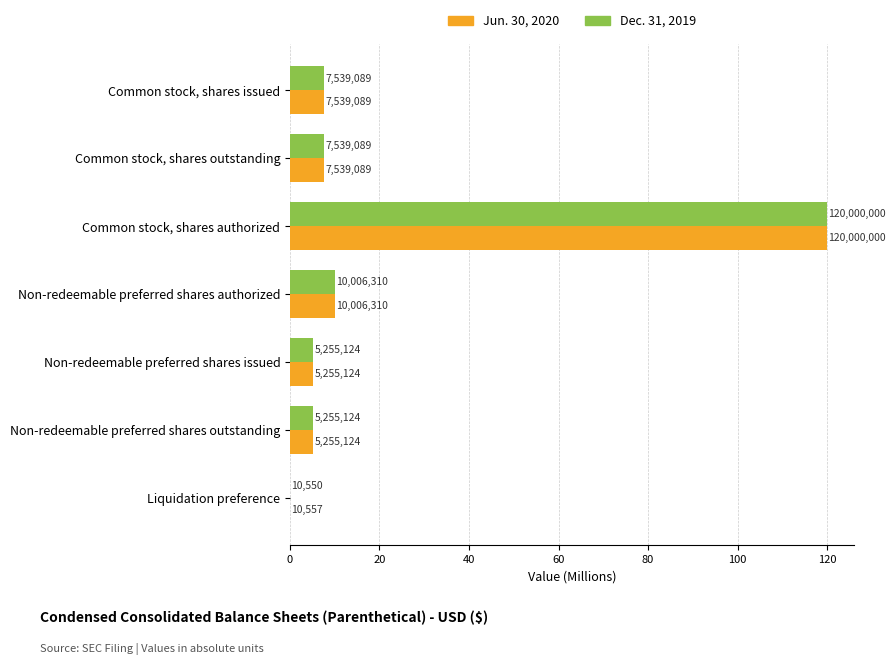

What are all the series names shown in the legend?

Jun. 30, 2020, Dec. 31, 2019